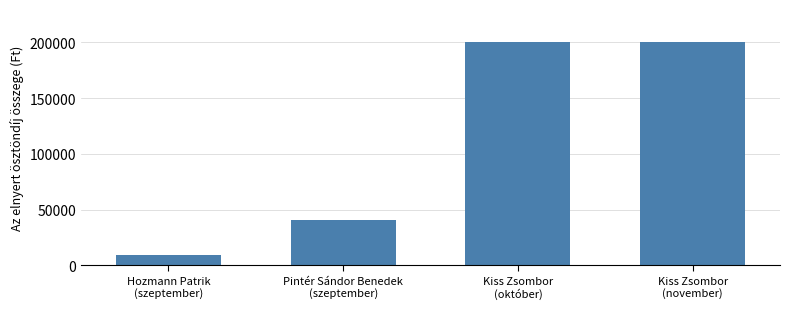

Count the number of data series in this chart.

1